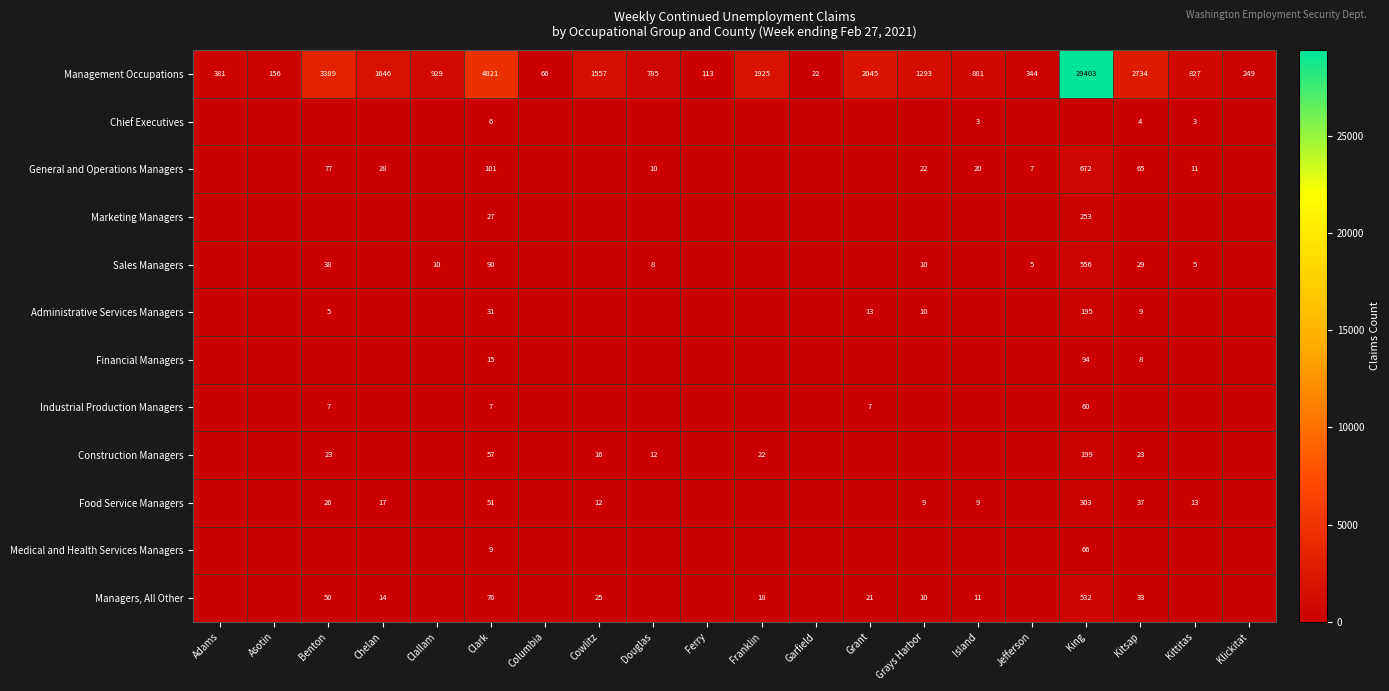

What is the spread (max minus min) of values at Clark?

4815